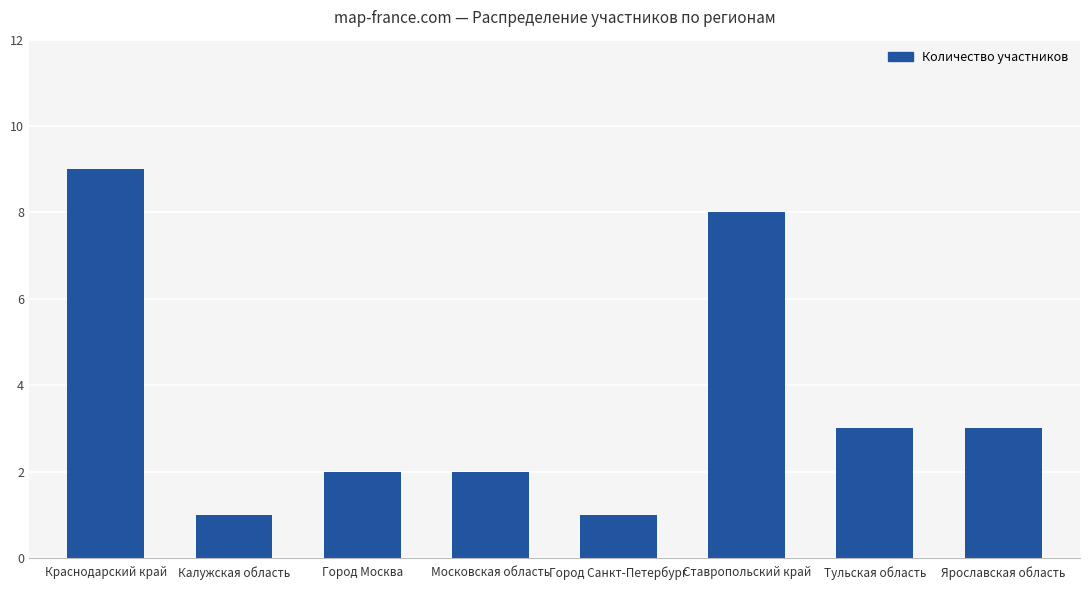

What is the average value?

4